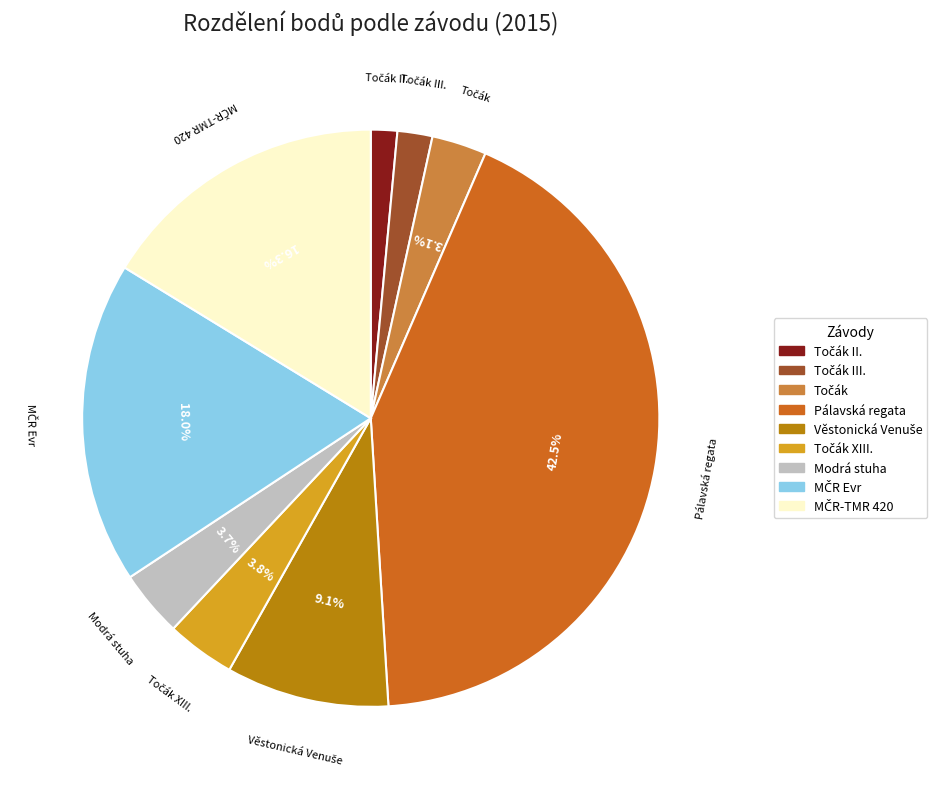

Is there any slice that represents more than half of the pie?

No